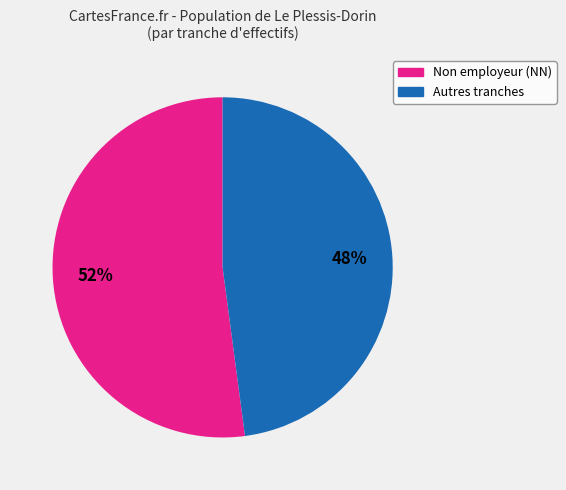

To the nearest percent, what is the difference between the largest and smallest slice percentages?

4%